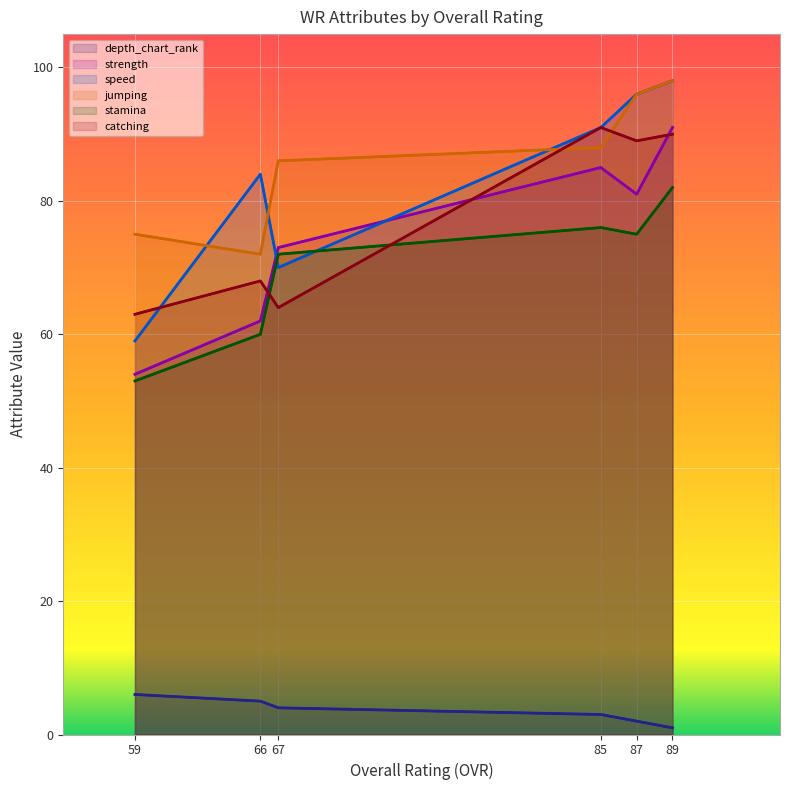

At which category is the sum across all series the highest?

89